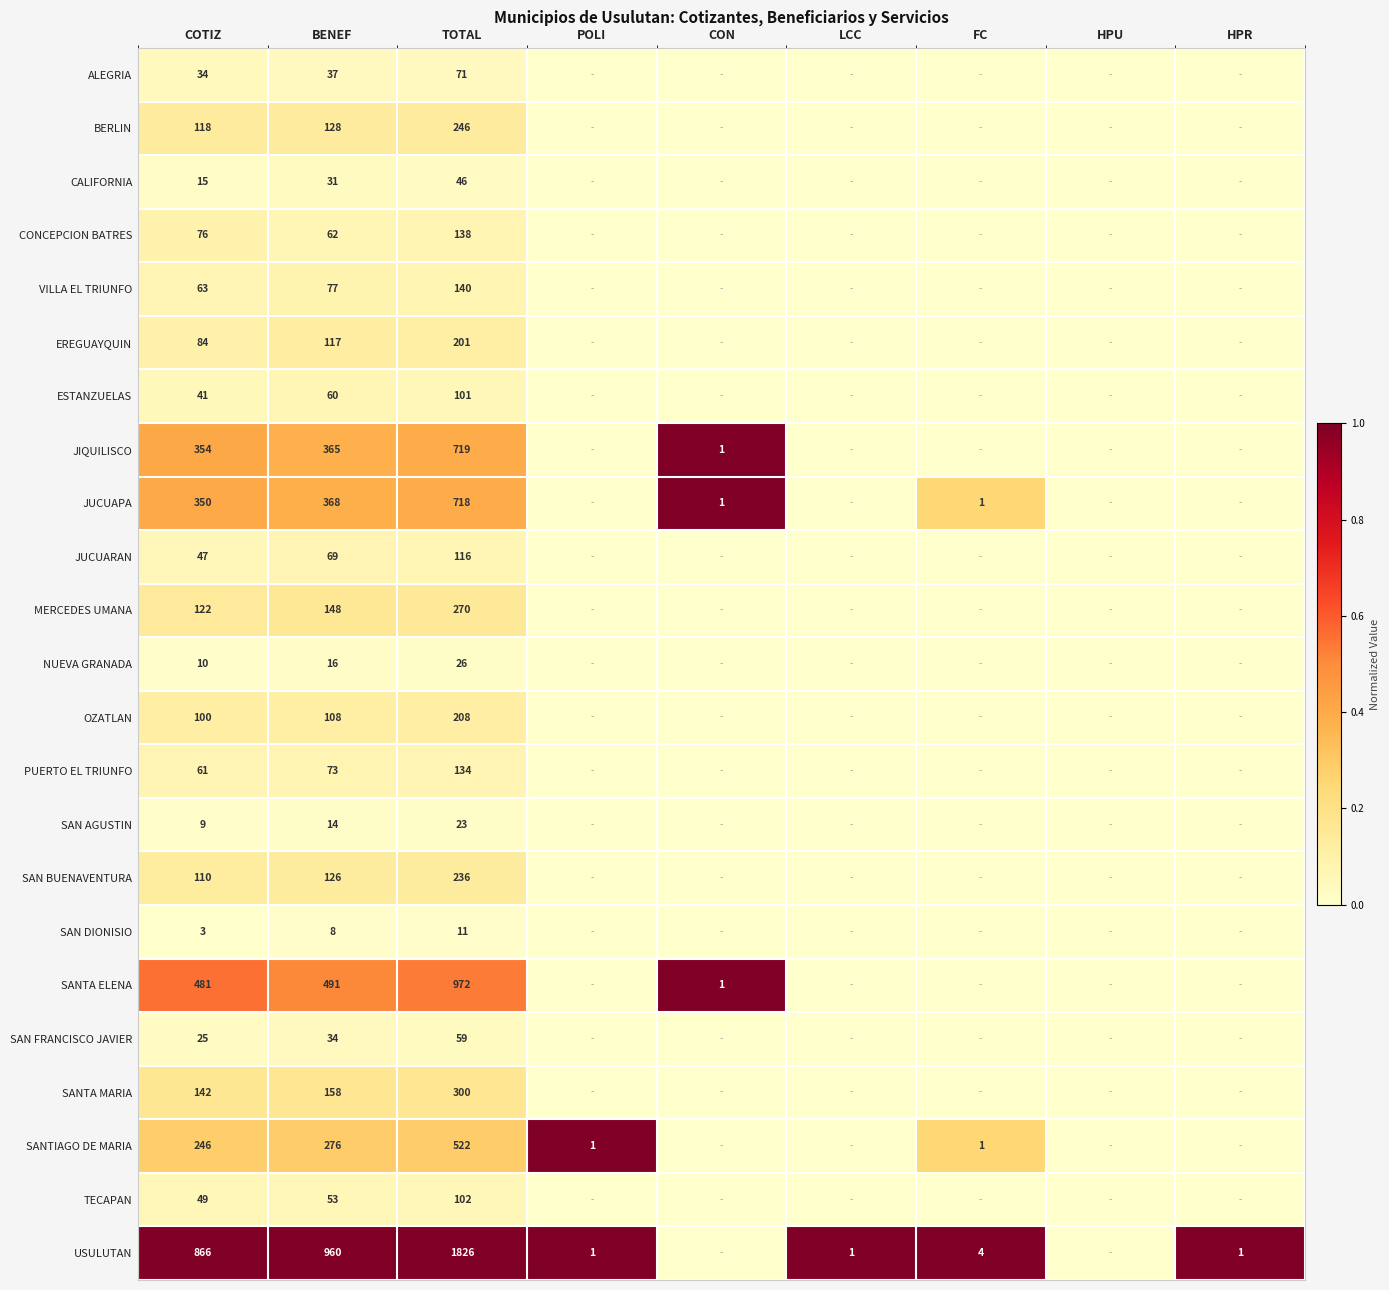

Between BENEF and TOTAL, which series saw the biggest shift?

USULUTAN